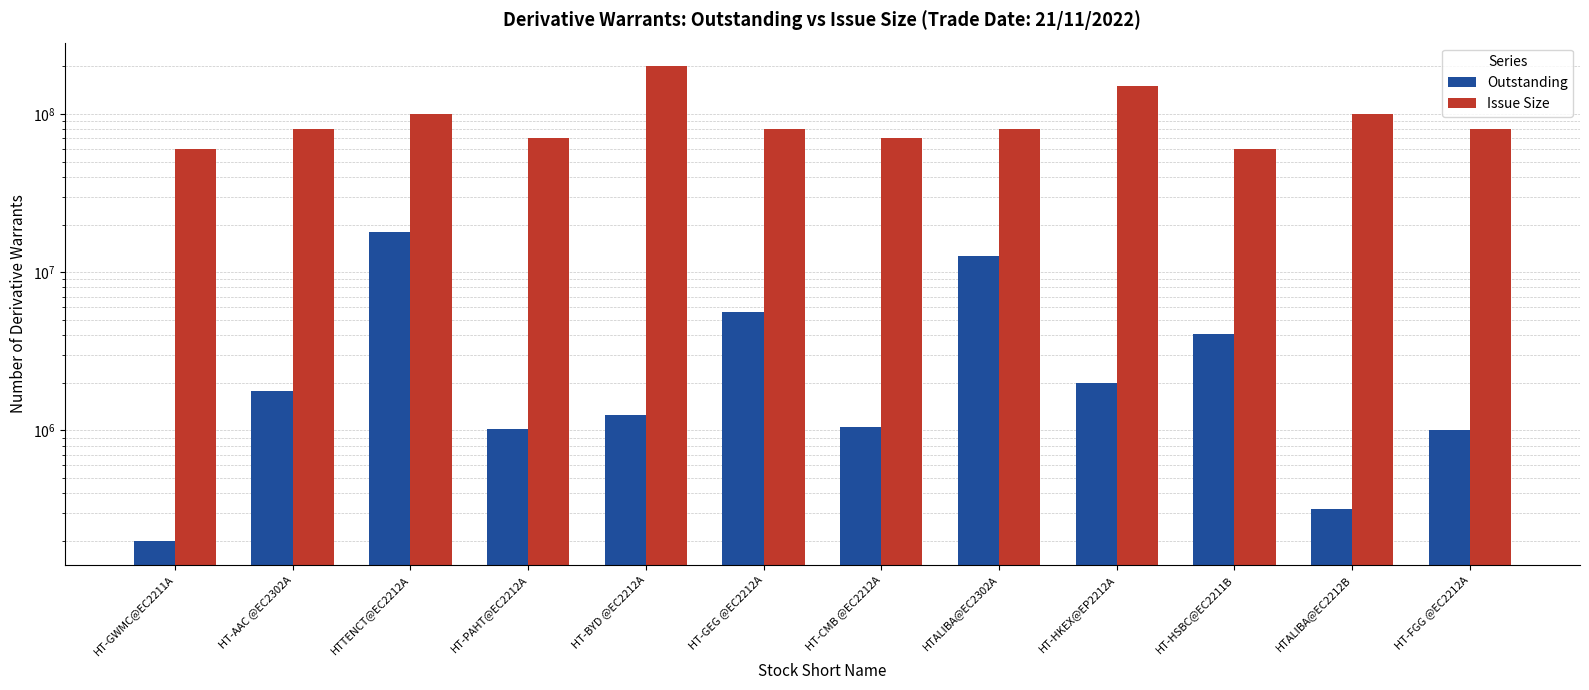

Reading right to left, what are all the values shown in this chart?

Outstanding: HT-FGG @EC2212A=1005000	HTALIBA@EC2212B=320000	HT-HSBC@EC2211B=4084000	HT-HKEX@EP2212A=2000000	HTALIBA@EC2302A=12650000	HT-CMB @EC2212A=1050000	HT-GEG @EC2212A=5600000	HT-BYD @EC2212A=1250000	HT-PAHT@EC2212A=1025000	HTTENCT@EC2212A=17850000	HT-AAC @EC2302A=1775000	HT-GWMC@EC2211A=200000
Issue Size: HT-FGG @EC2212A=80000000	HTALIBA@EC2212B=100000000	HT-HSBC@EC2211B=60000000	HT-HKEX@EP2212A=150000000	HTALIBA@EC2302A=80000000	HT-CMB @EC2212A=70000000	HT-GEG @EC2212A=80000000	HT-BYD @EC2212A=200000000	HT-PAHT@EC2212A=70000000	HTTENCT@EC2212A=100000000	HT-AAC @EC2302A=80000000	HT-GWMC@EC2211A=60000000